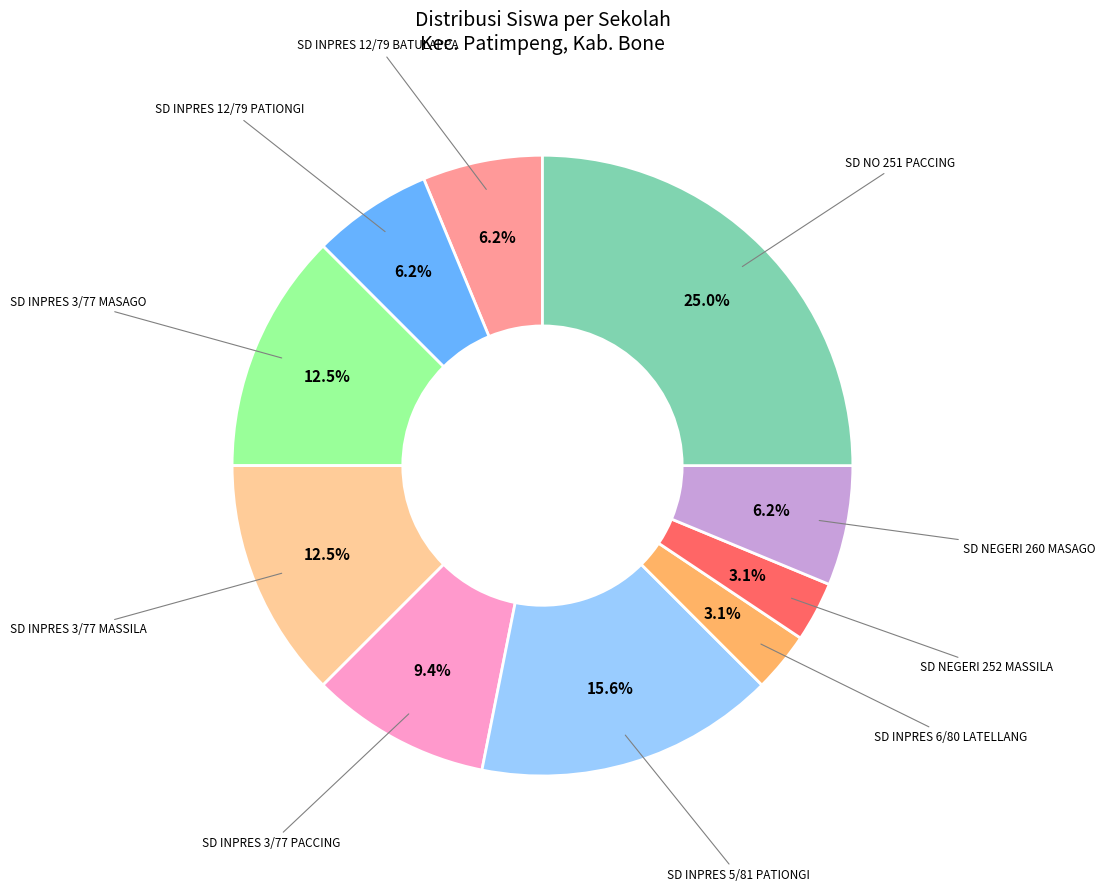

Is there a majority slice in this chart?

No